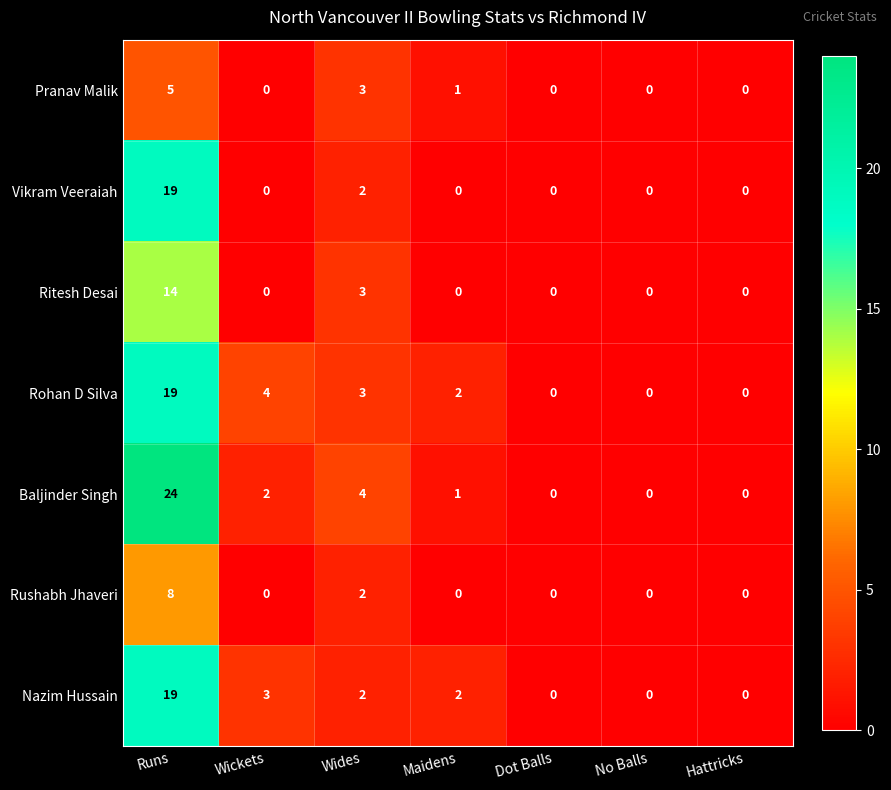

Is it true that Vikram Veeraiah equals 2 at Wides?

True